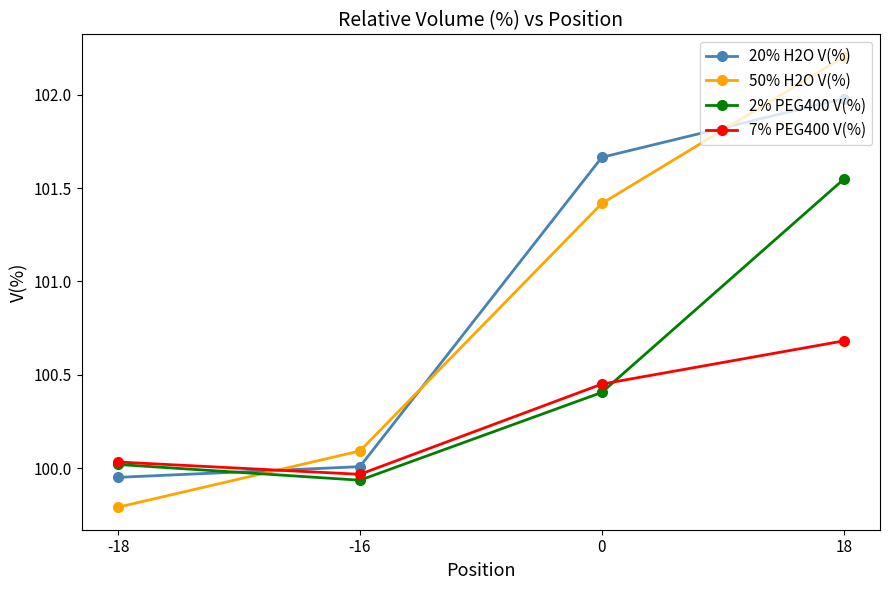

What is the spread (max minus min) of values at 18?

1.5